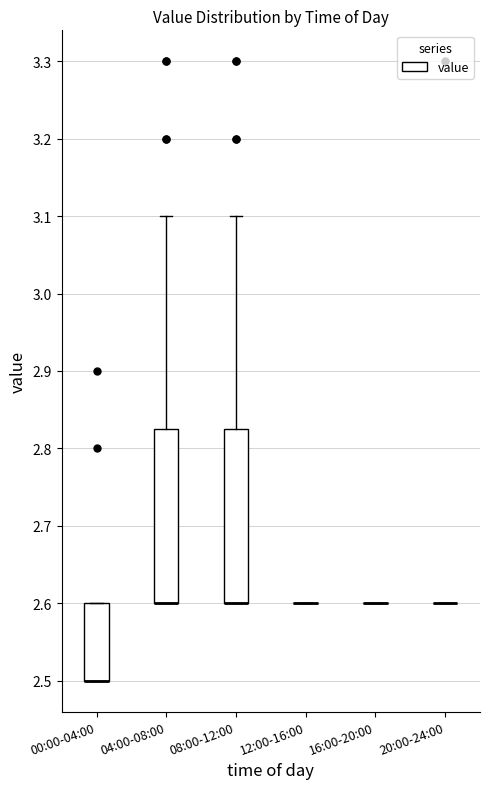

Where is the upper edge of the box for 00:00-04:00 on the y-axis? The values are not printed on the chart, so give them approximately, as read against the axis.

2.60